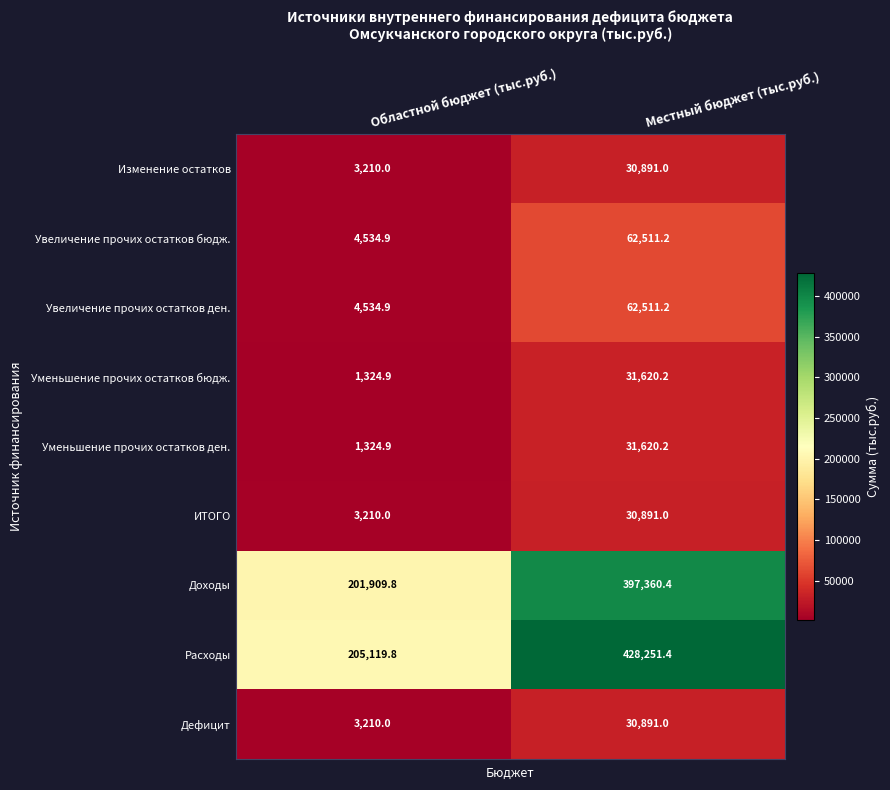

Which category has the lowest value across all series?

Областной бюджет (тыс.руб.)